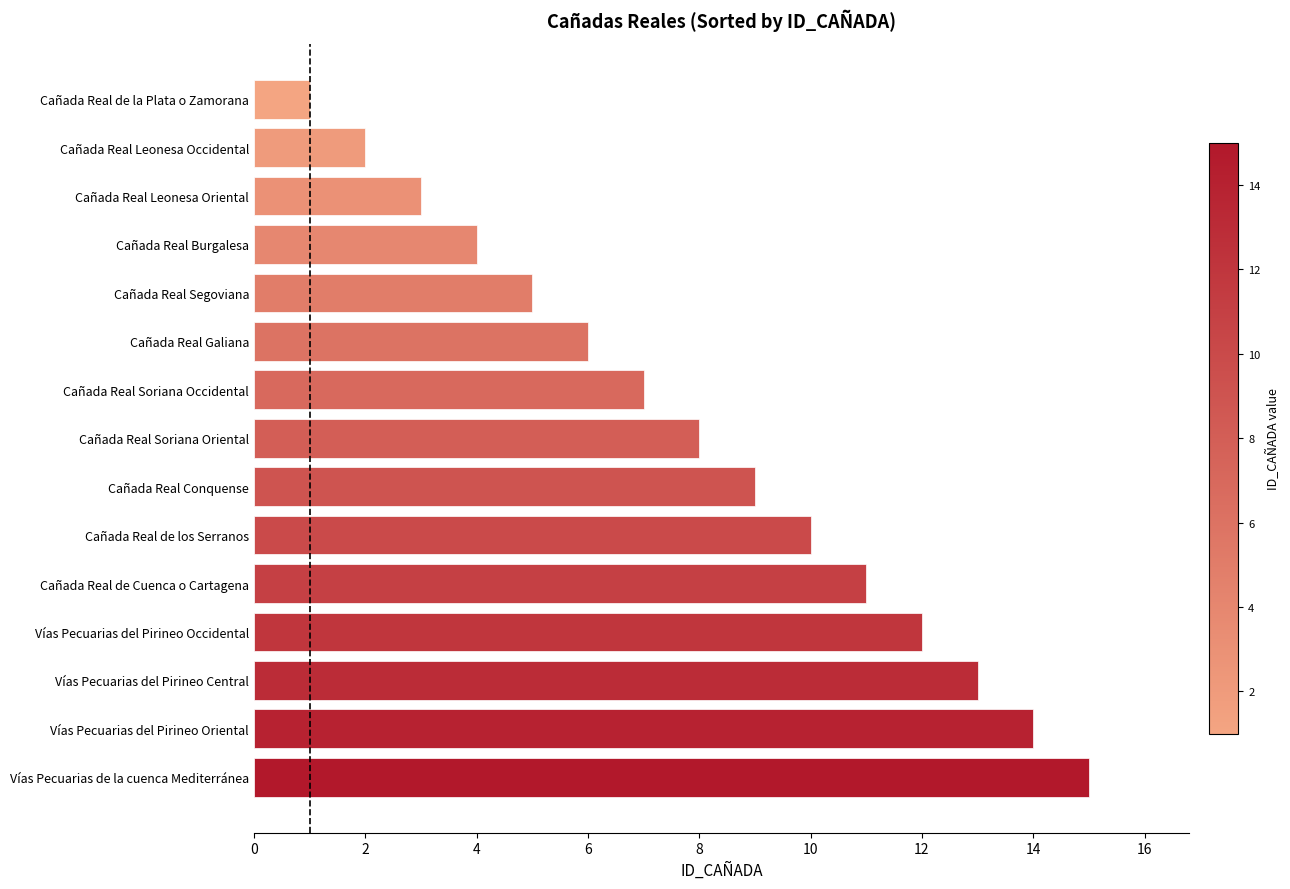

Count the number of categories in the chart.

15